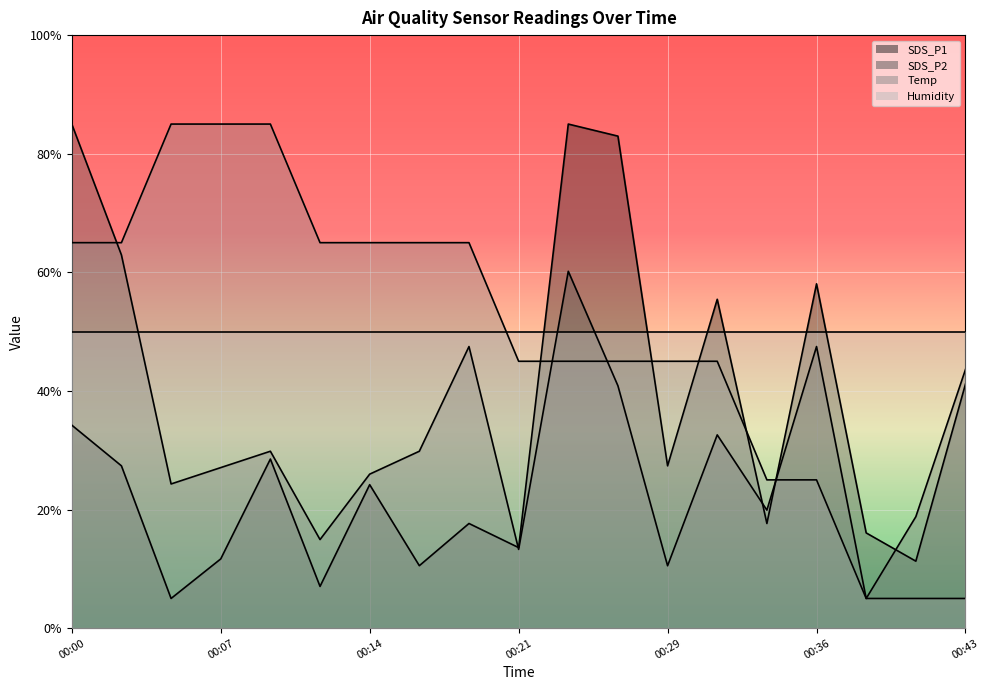

What is the average value of the SDS_P1 series?

30.2